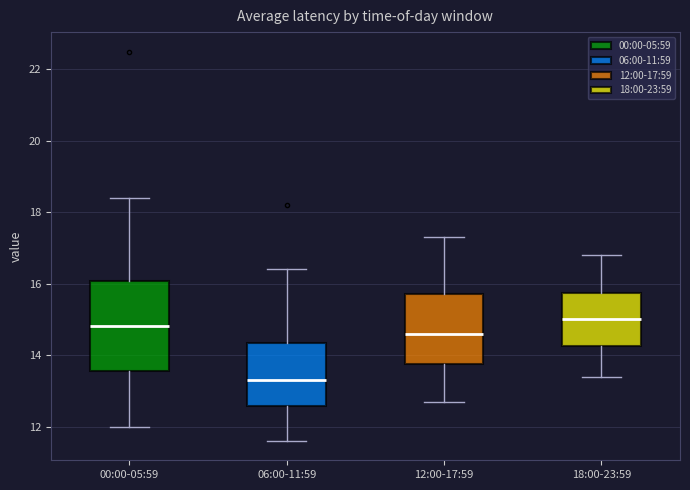

Reading left to right, read every box against the y-axis: the position of its median line, the range the box covers, and the ends of its whiskers. The values are not printed on the chart, so give them approximately, as read against the axis.

00:00-05:59: median 14.8, box 13.6 to 16.0, whiskers 12.0 to 18.4
06:00-11:59: median 13.4, box 12.6 to 14.4, whiskers 11.6 to 16.4
12:00-17:59: median 14.6, box 13.8 to 15.8, whiskers 12.8 to 17.4
18:00-23:59: median 15.0, box 14.2 to 15.8, whiskers 13.4 to 16.8